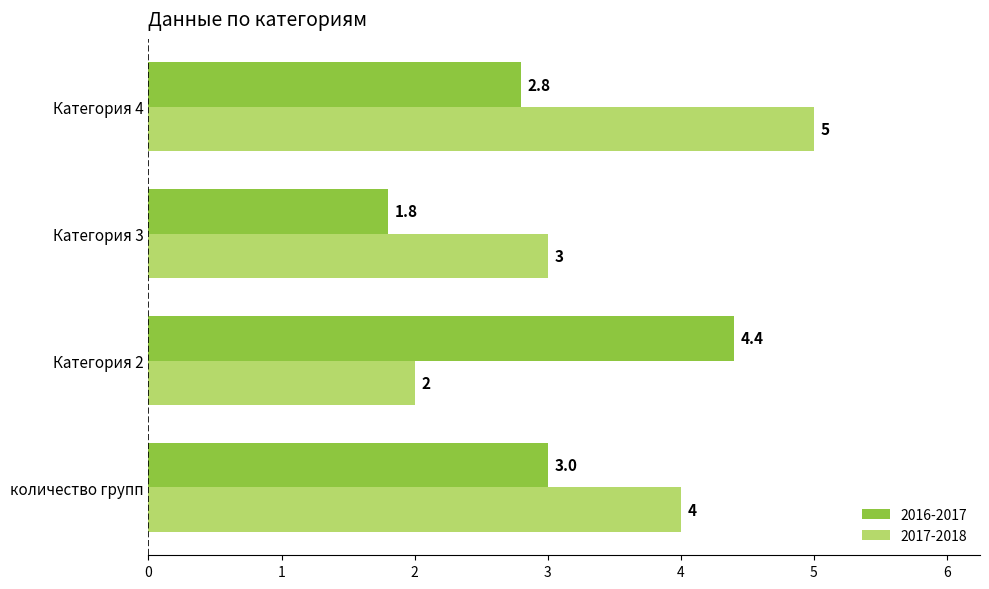

Is it true that 2016-2017 equals 1.4 at количество групп?

False